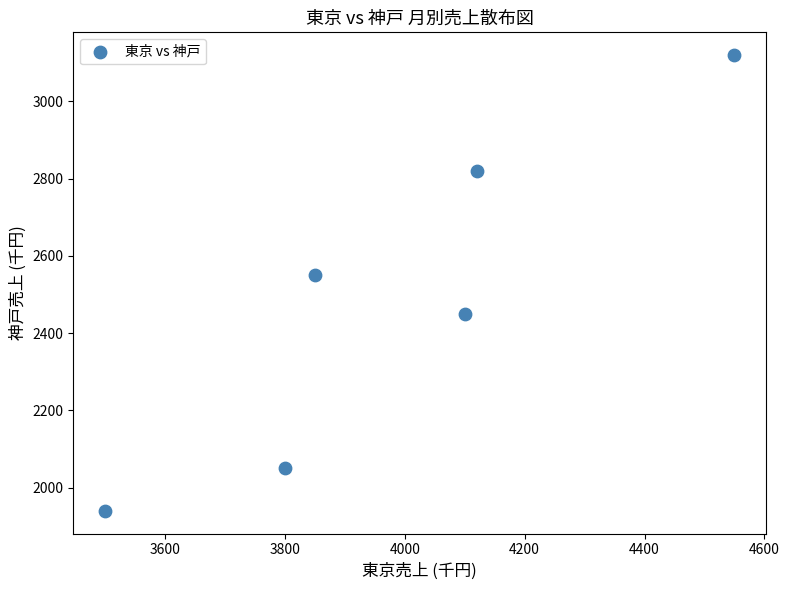

What Y value in the scatter plot is closest to 2530?

2550